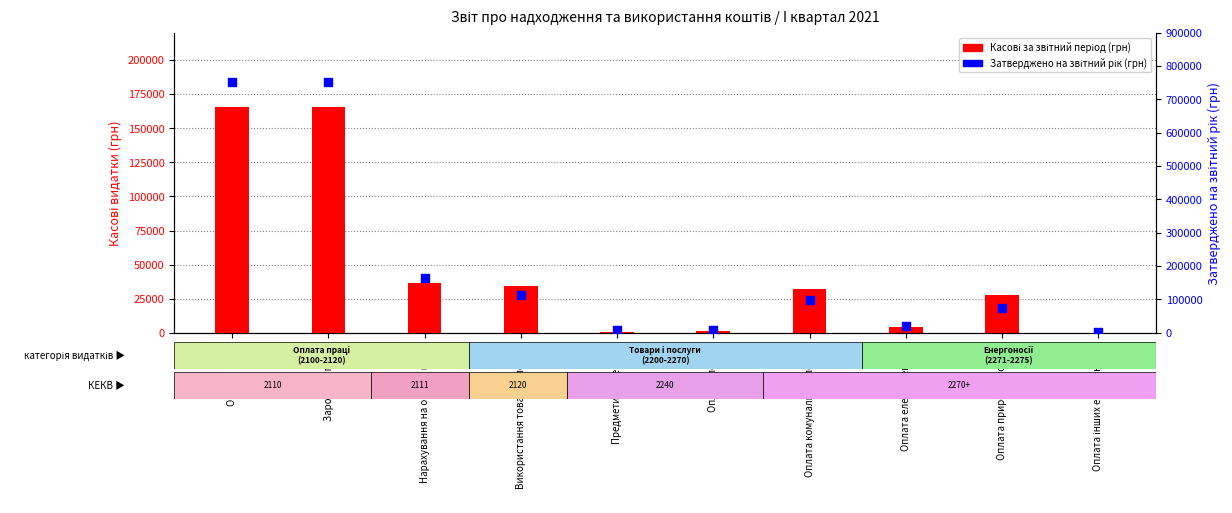

Which series has the largest Y range (max minus min)?

Затверджено на звітний рік